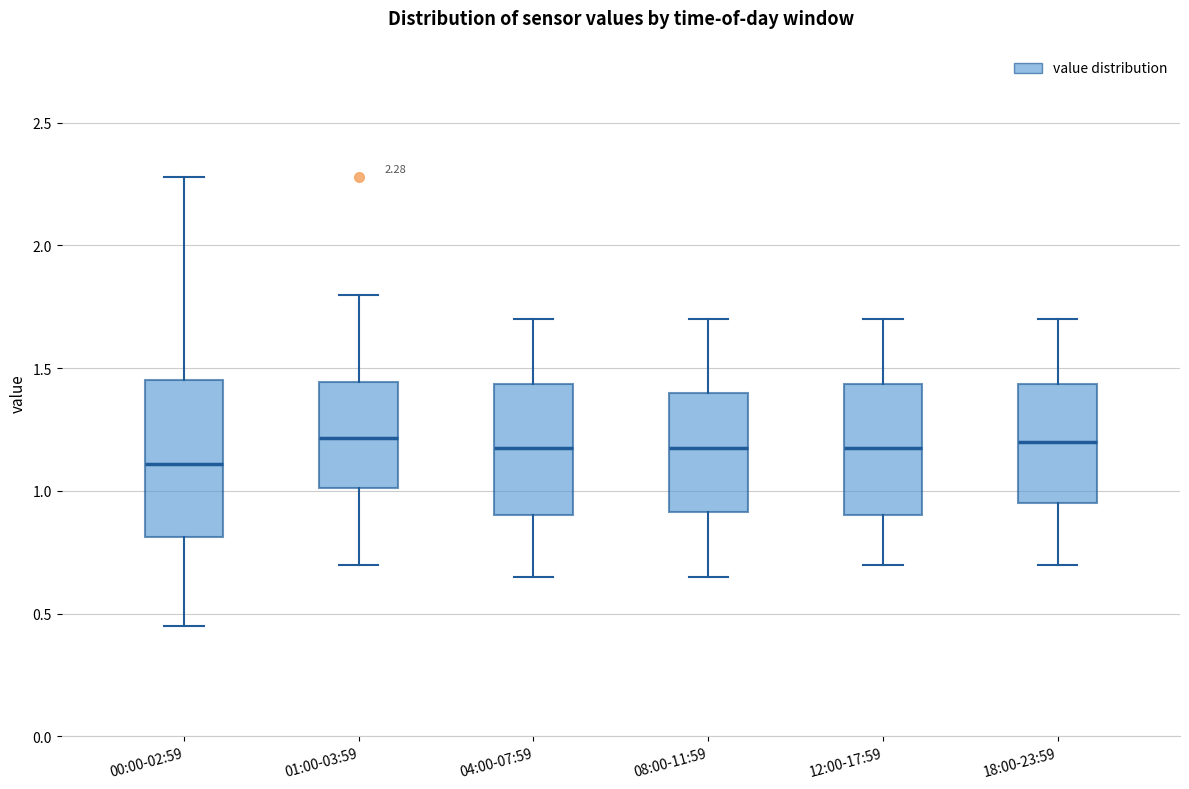

Comparing the boxes themselves (not the whiskers), which one is the tallest?

00:00-02:59